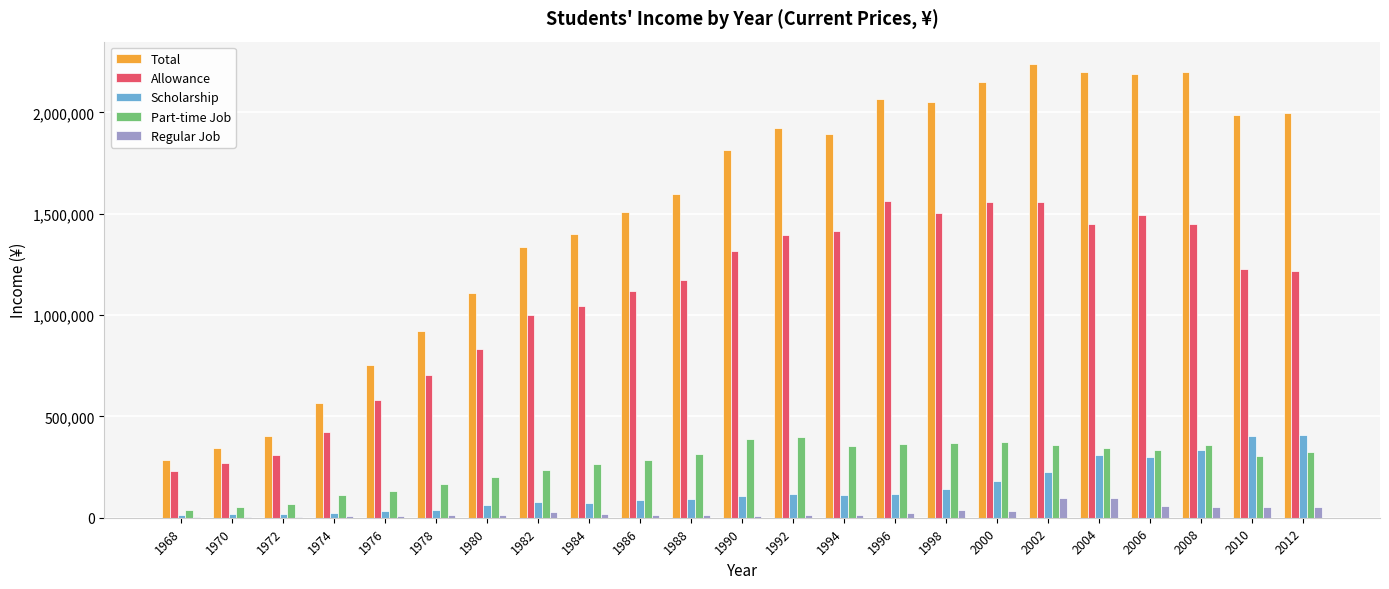

Are the bars horizontal?

No